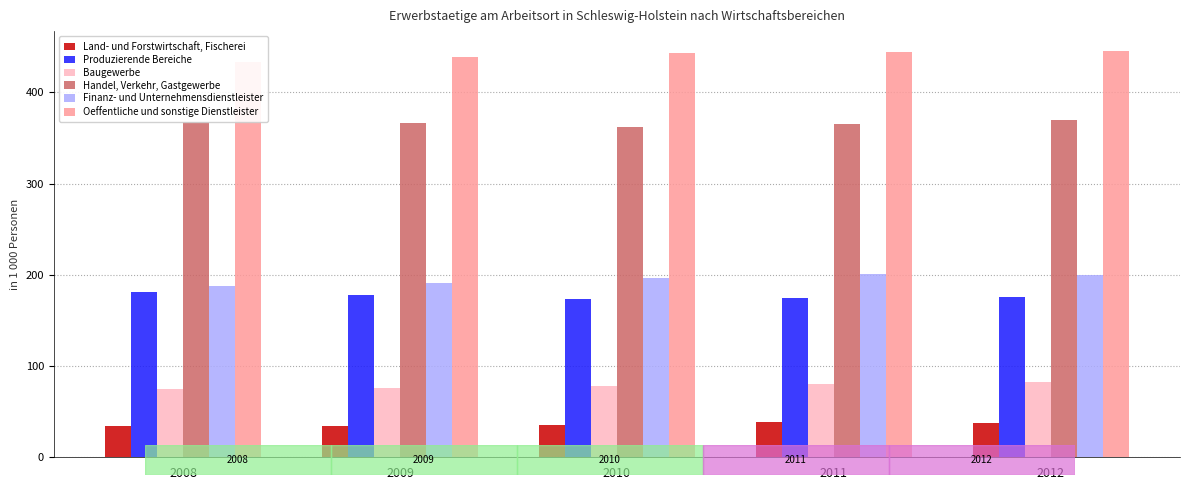

Which category has the highest value across all series?

2012